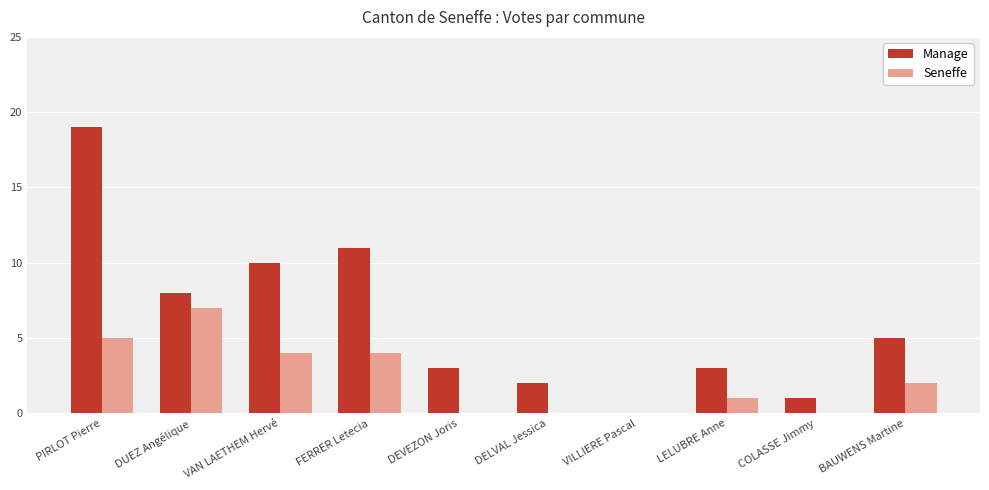

At which label does Seneffe reach its peak?

DUEZ Angélique